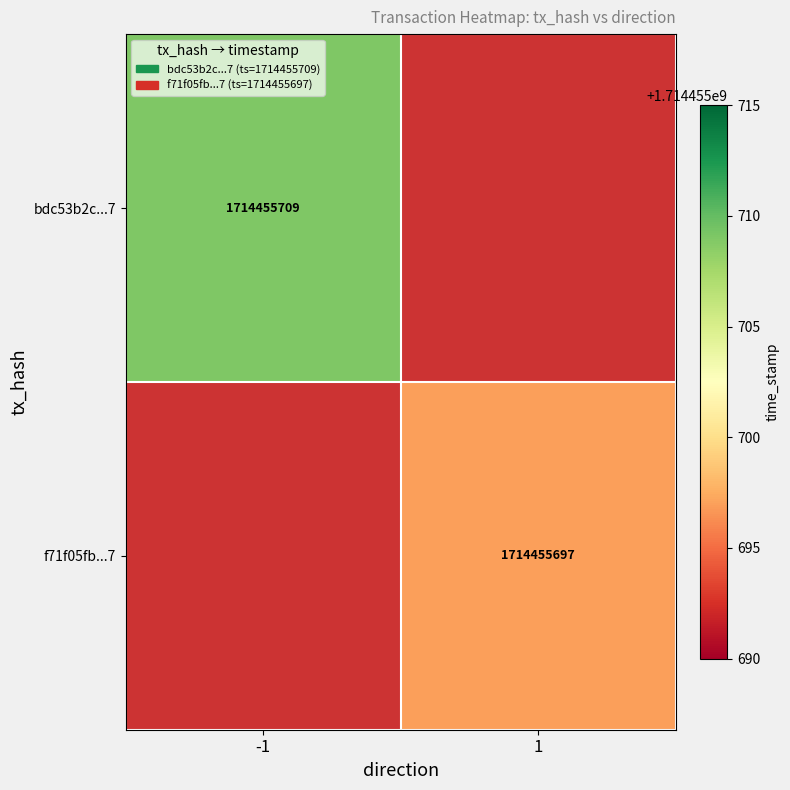

How many f71f05fba33fccdde049848b1a37589750ba58a values are between 1 and 1714455697?

2